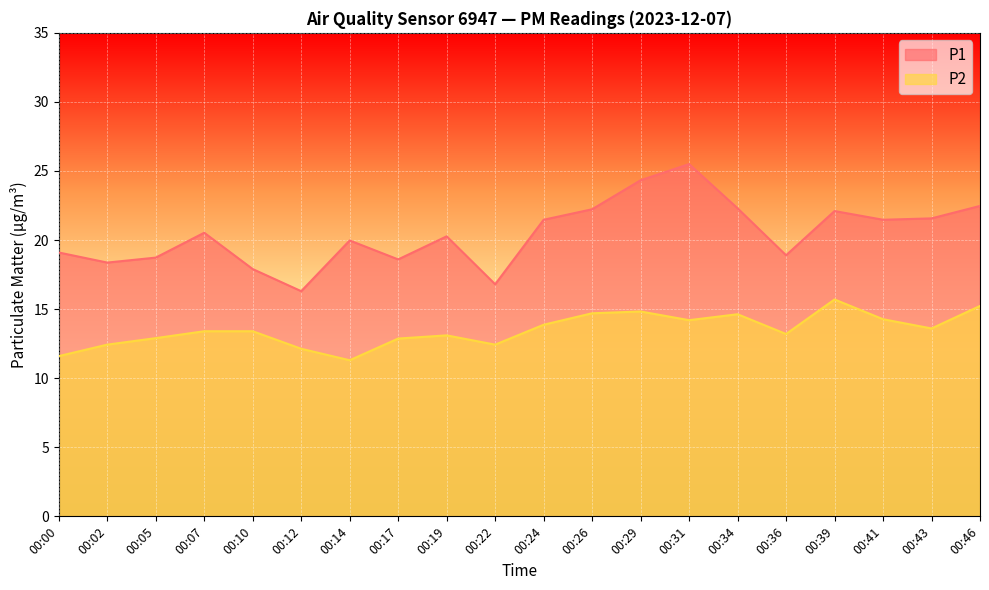

At which category does P1 reach its first local peak?

00:07